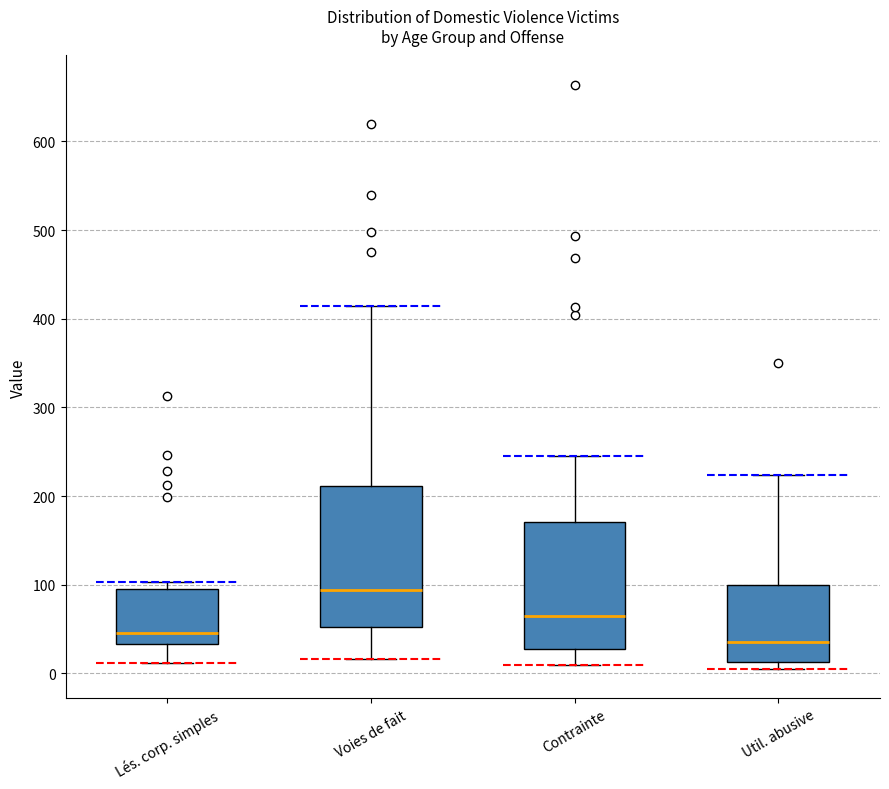

Reading left to right, transcribe this box plot: for each box, give where its median line is, the range the box spans, and where its two whiskers end, as read against the y-axis. The values are not printed on the chart, so give them approximately, as read against the axis.

Lés. corp. simples: median 50, box 30 to 100, whiskers 10 to 100 (just above the box's upper edge)
Voies de fait: median 90, box 50 to 210, whiskers 20 to 410
Contrainte: median 70, box 30 to 170, whiskers 10 to 250
Util. abusive: median 40, box 10 to 100, whiskers 10 (just below the box's lower edge) to 220